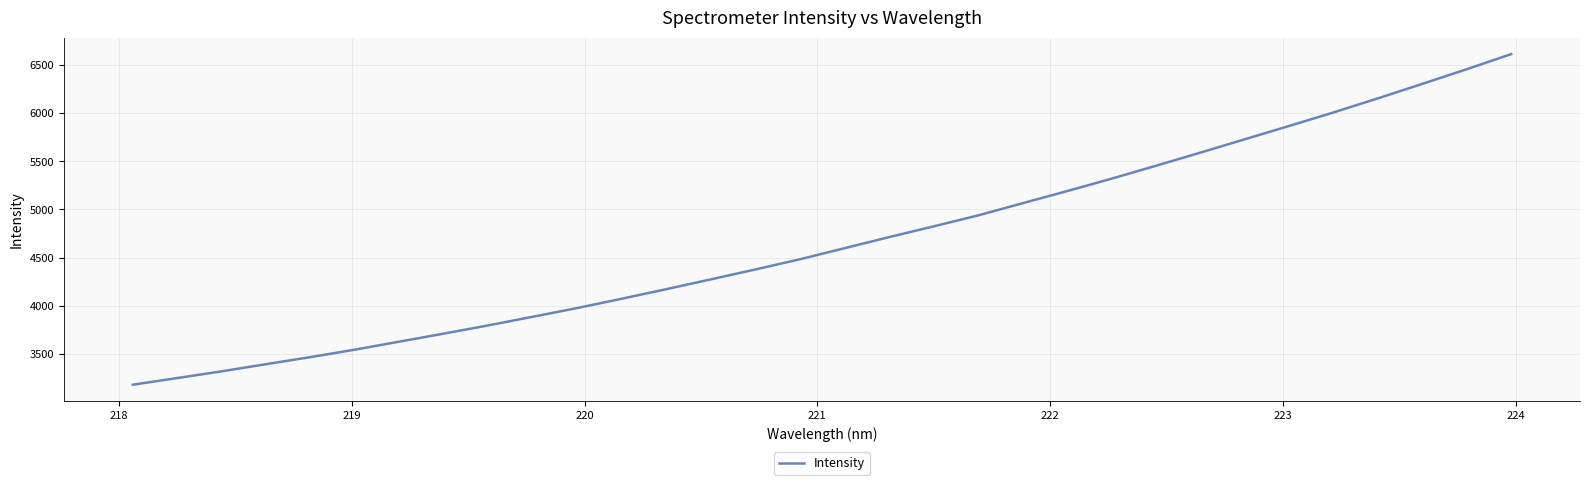

Does the chart display data point markers on the line(s)?

No